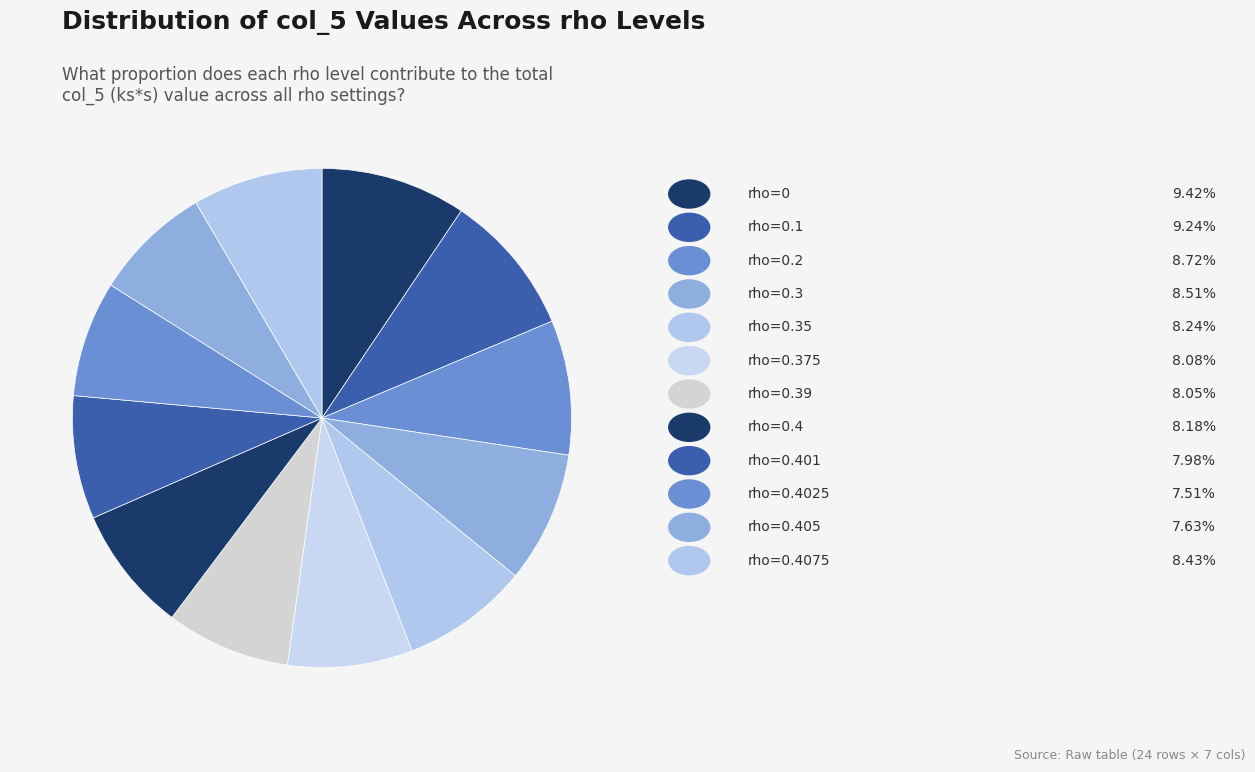

To the nearest percent, what is the difference between the largest and smallest slice percentages?

2%